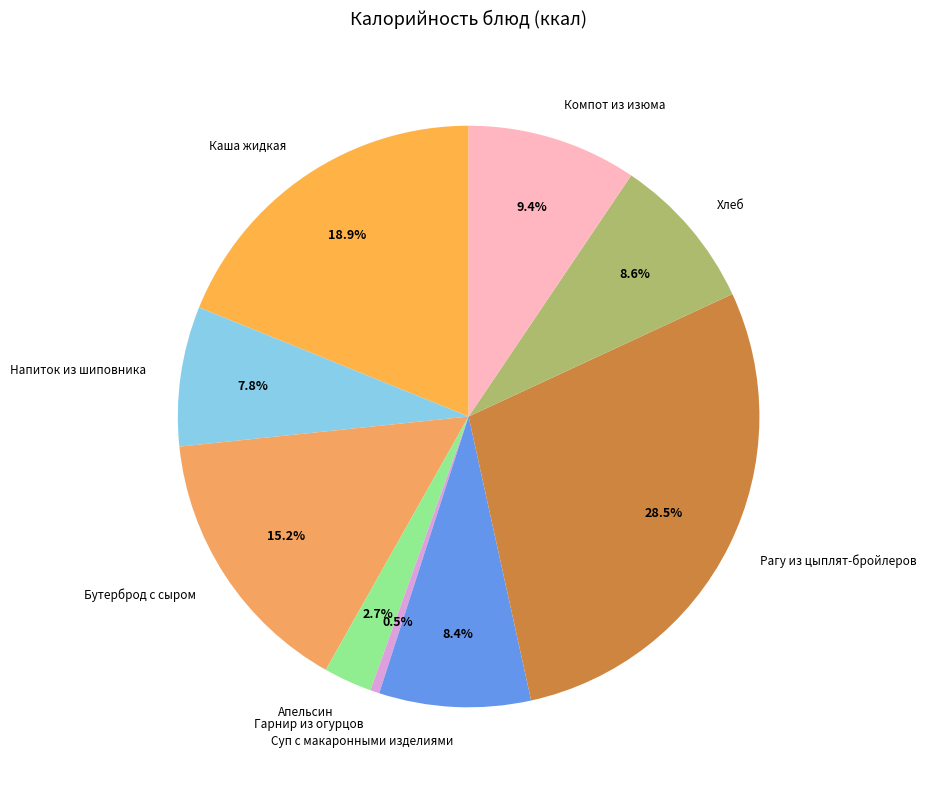

Between Суп с макаронными изделиями and Рагу из цыплят-бройлеров, which is larger?

Рагу из цыплят-бройлеров